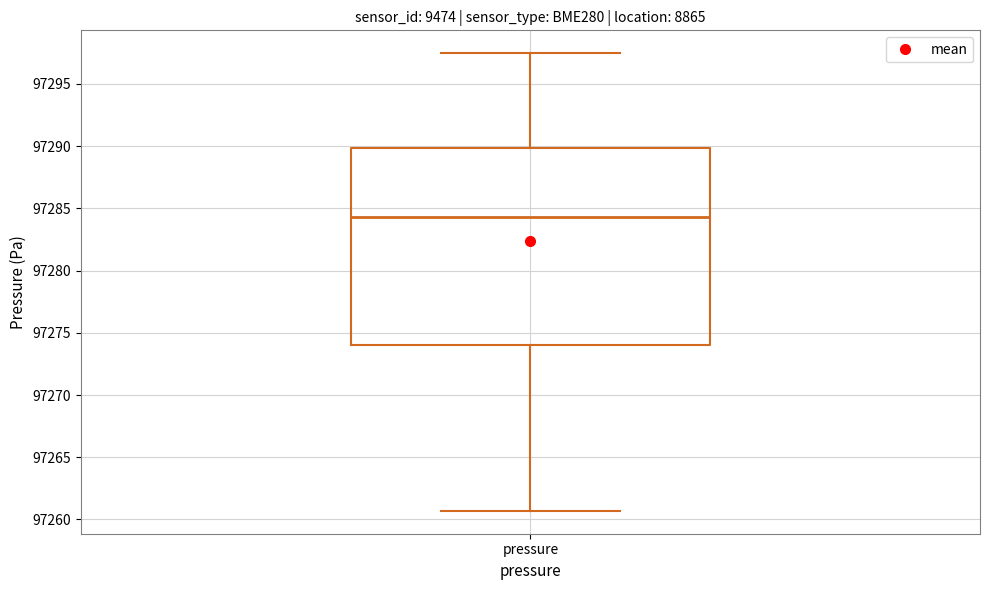

Where is the upper edge of the box for pressure on the y-axis? The values are not printed on the chart, so give them approximately, as read against the axis.

97290.0